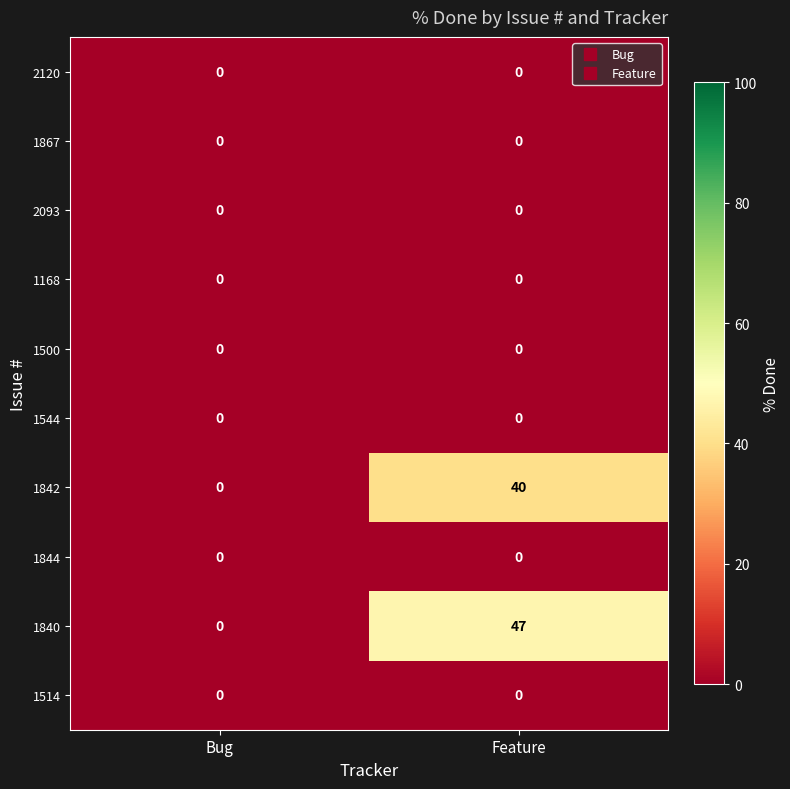

At how many categories does at least one series exceed 43?

1